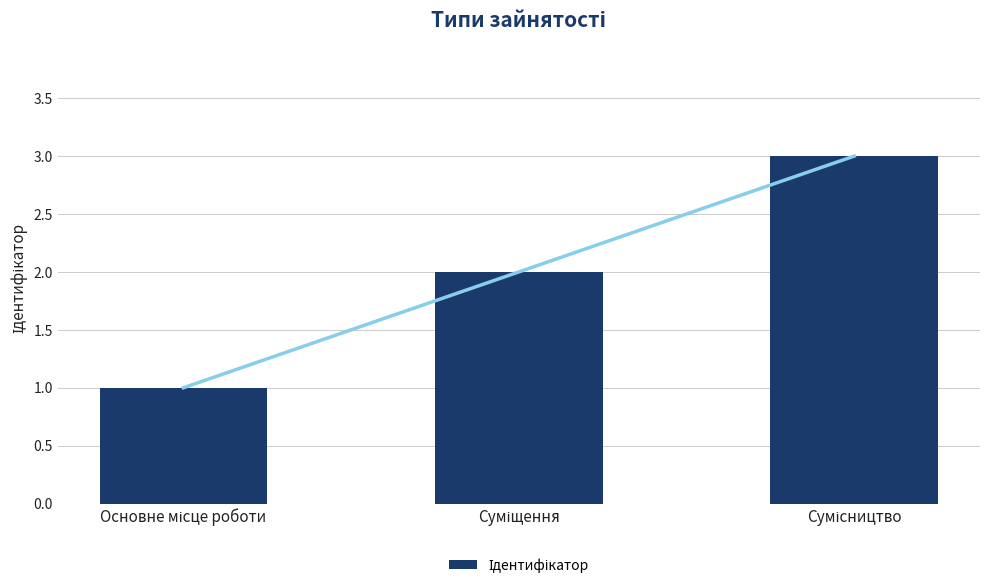

What is the value of the 1st bar from the left?

1